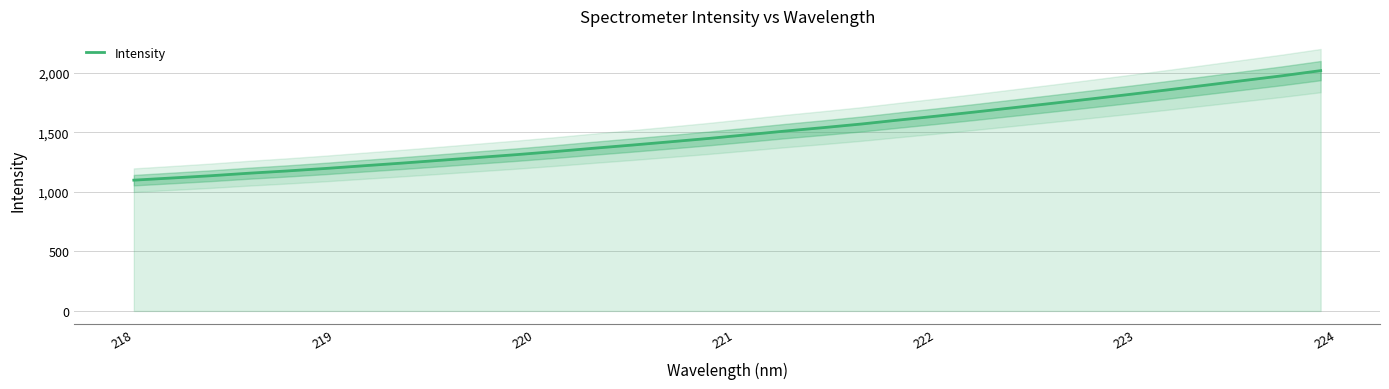

What is the minimum value for Intensity?

1098.8